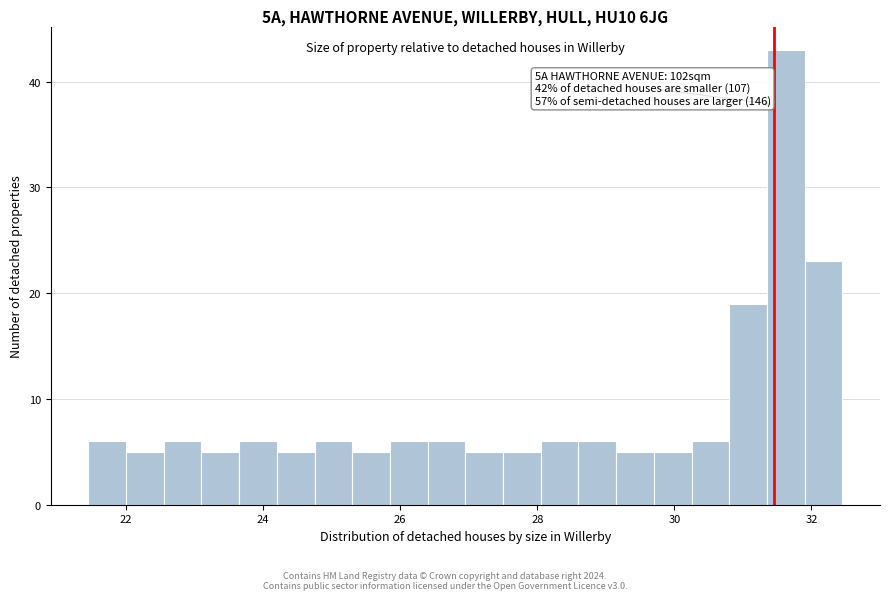

Around what value on the x-axis is the tallest bar? Give the approximate position of its centre, as read against the axis.

31.6